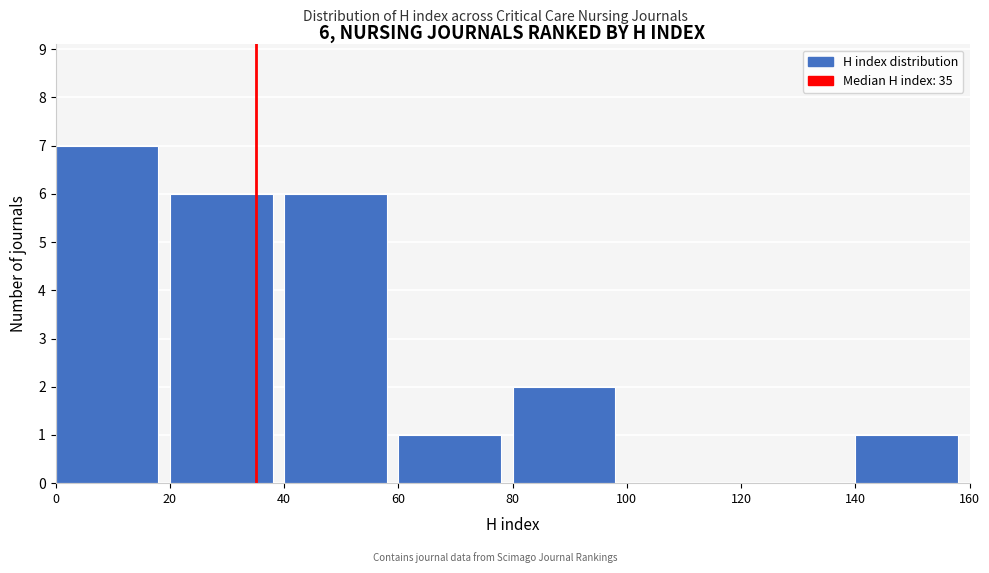

Over which range of the x-axis is the bar tallest?

0 to 20